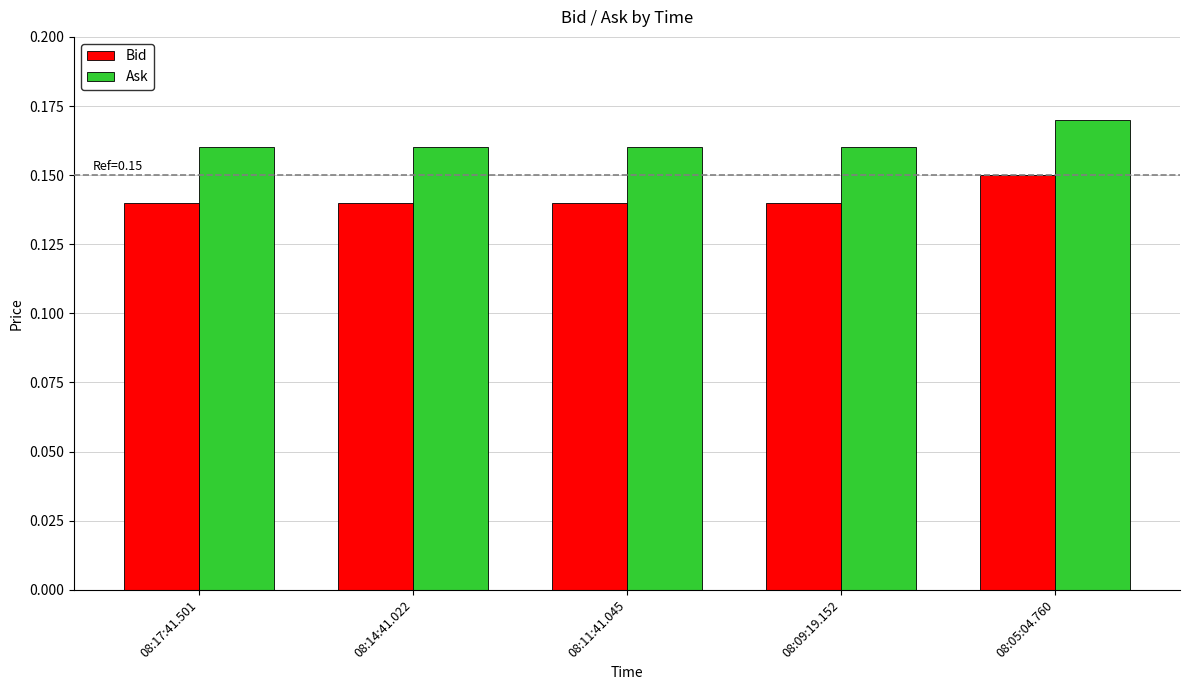

What is the sum of all Bid values?

0.7